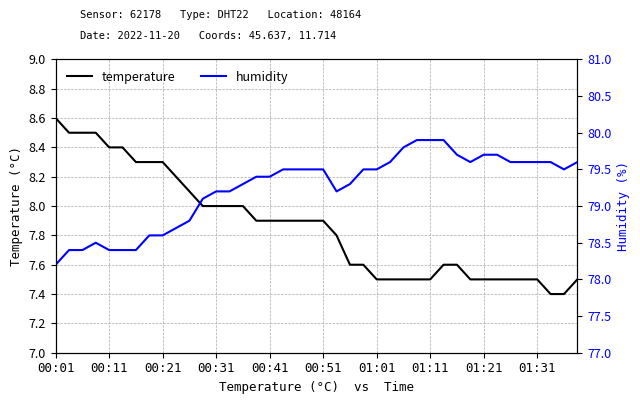

What is the maximum value for temperature?

8.6